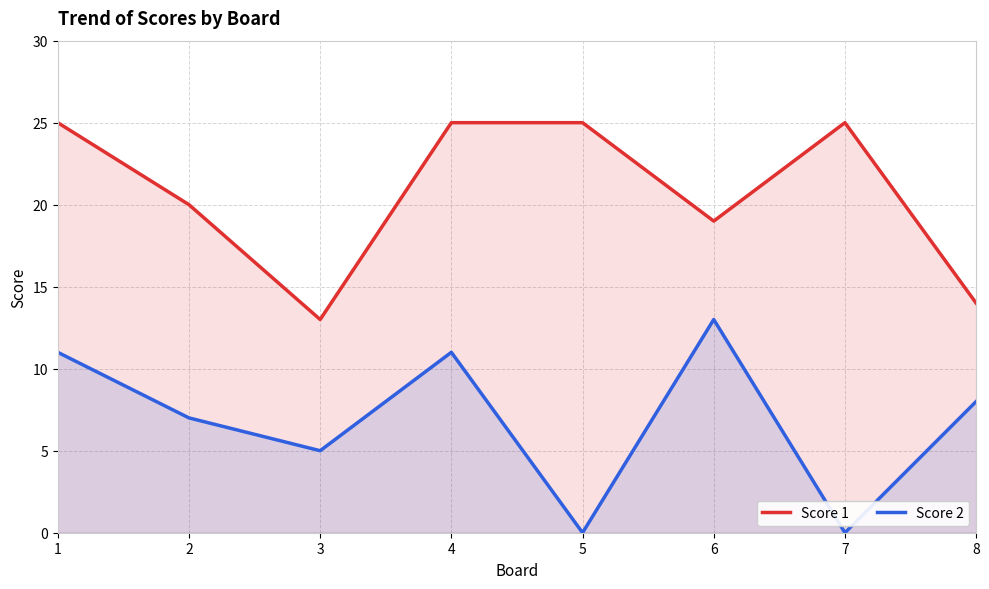

At which label is Score 2 closest to 6?

2